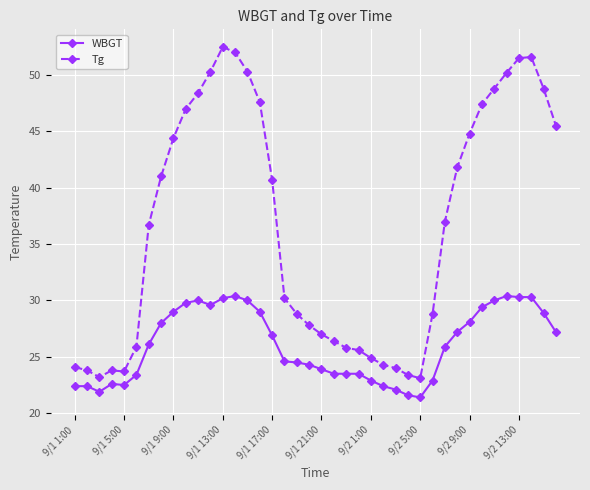

List the series in order of their peak value, highest first.

Tg, WBGT